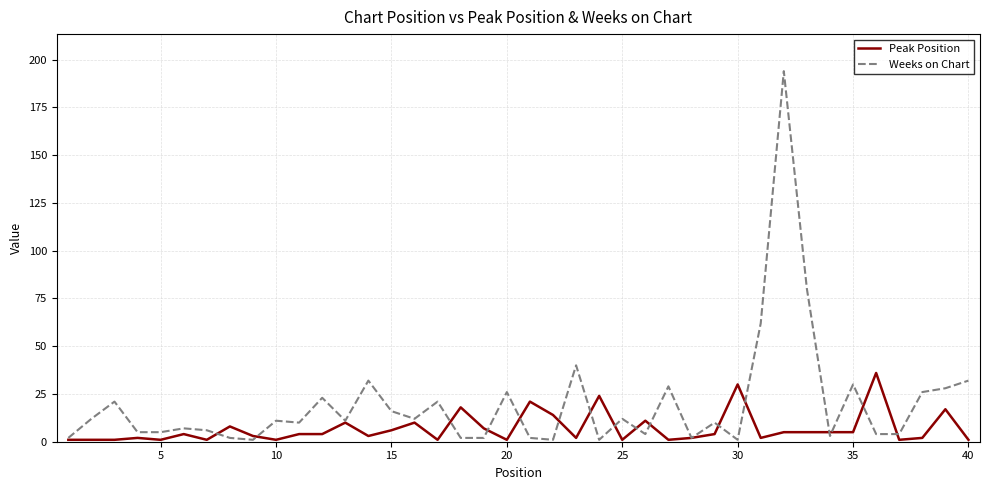

Rank the series by their maximum value, from highest to lowest.

Weeks on Chart, Peak Position